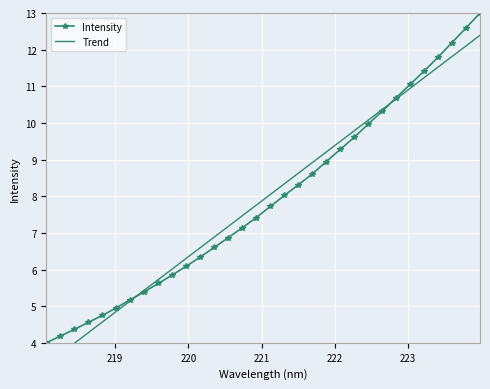

How many values in the Trend series are below 8?

16